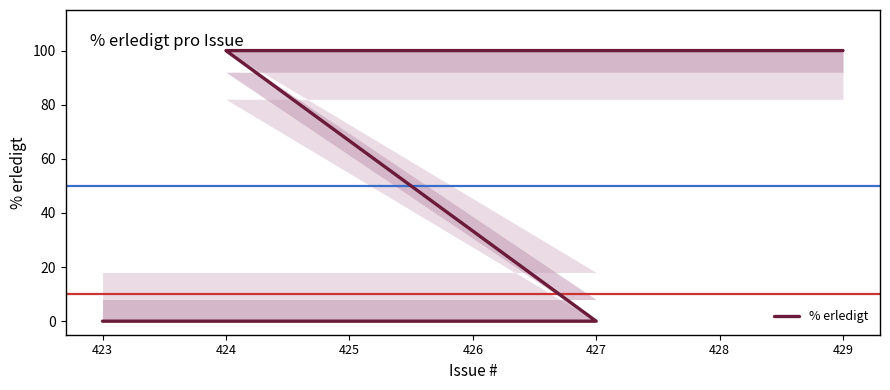

Is it true that the value at 425 is 36?

False